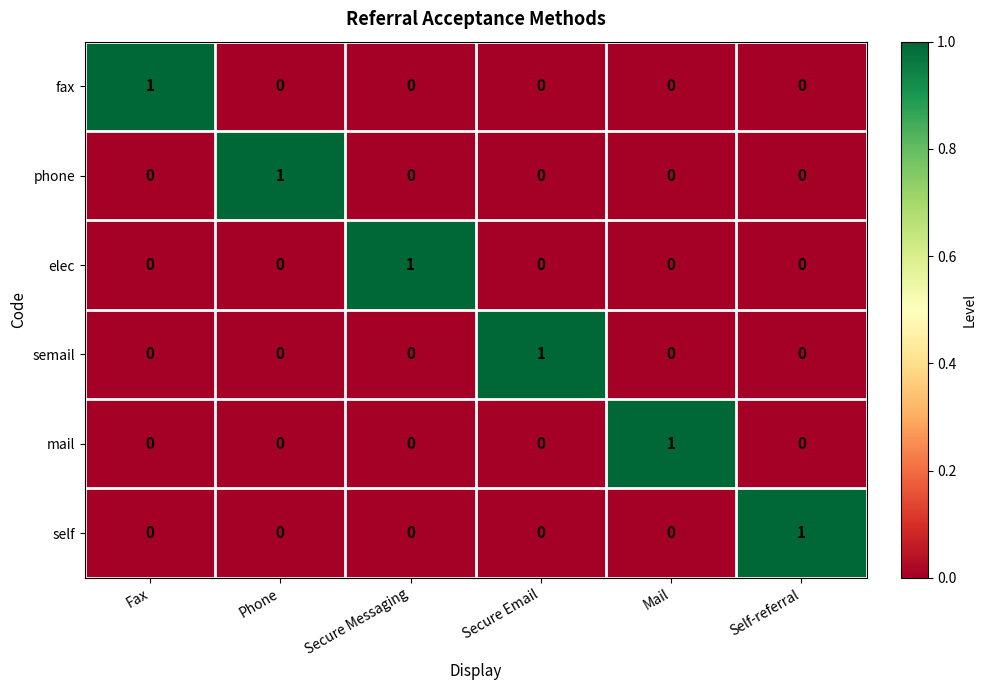

What is the greatest value displayed?

1